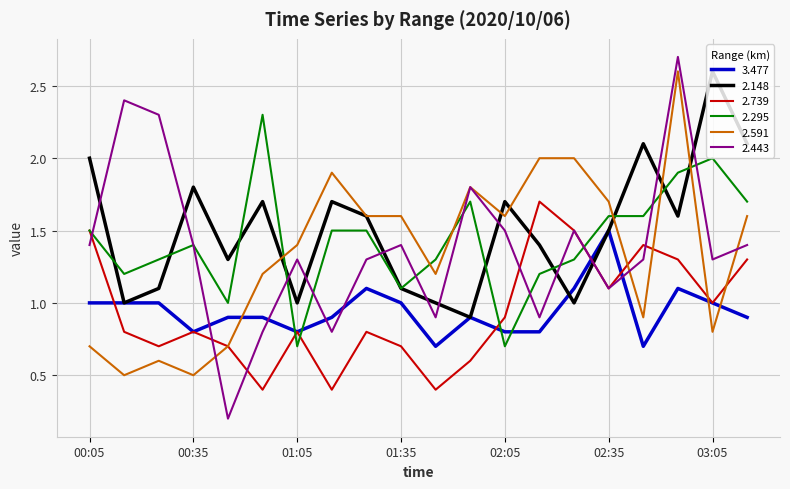

What is the maximum value shown in the chart?

2.7